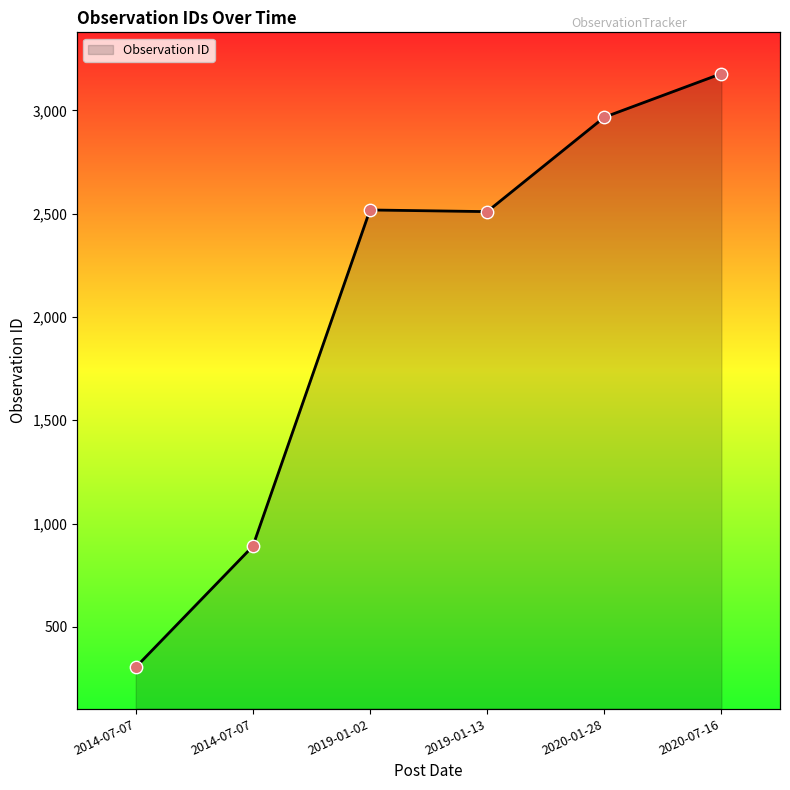

What is the ratio of the value at 2014-07-07 to the value at 2019-01-02?

0.4